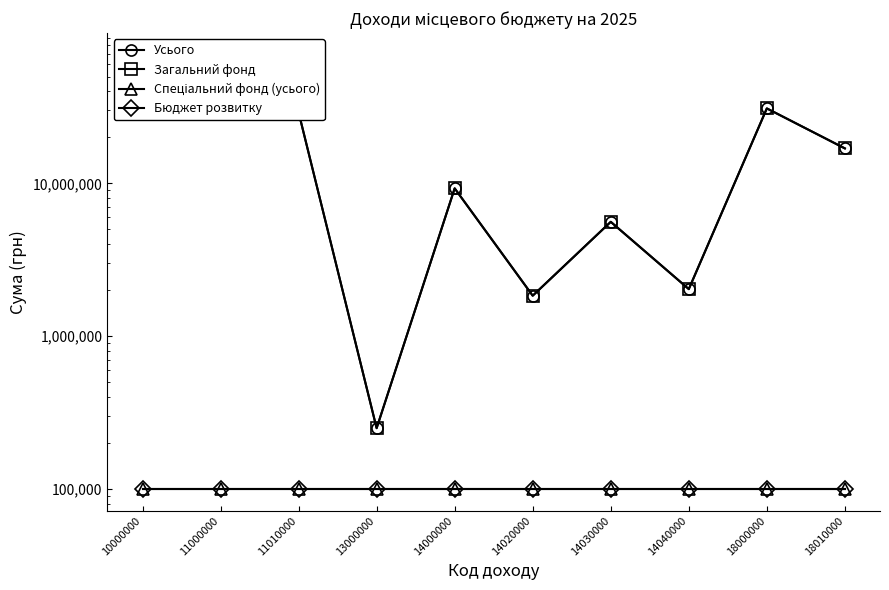

Rank the categories by Загальний фонд value from lowest to highest.

13000000, 14020000, 14040000, 14030000, 14000000, 18010000, 11000000, 11010000, 18000000, 10000000